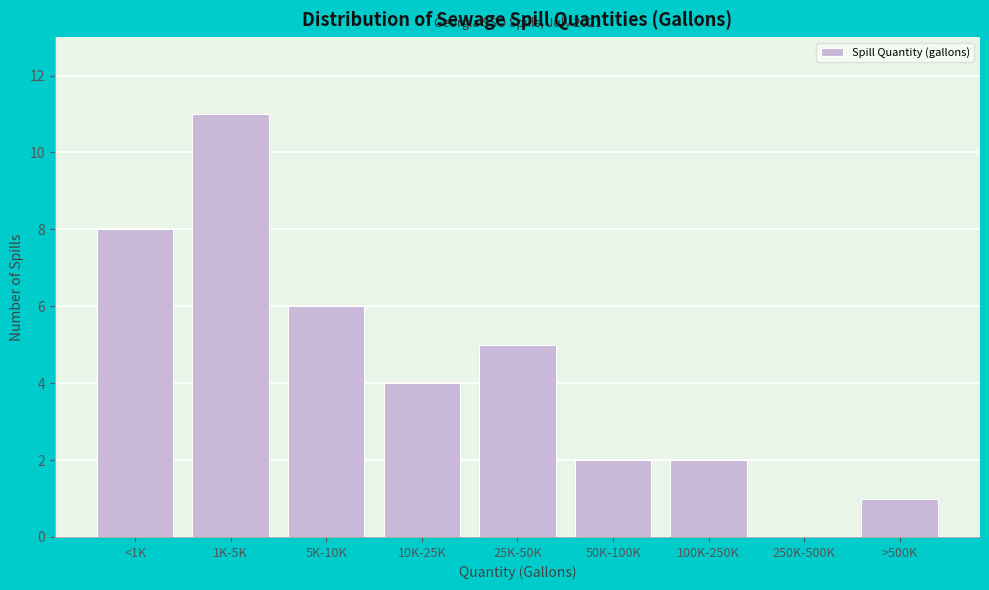

Reading left to right, what are all the values shown in this chart?

<1K=8	1K-5K=11	5K-10K=6	10K-25K=4	25K-50K=5	50K-100K=2	100K-250K=2	250K-500K=0	>500K=1